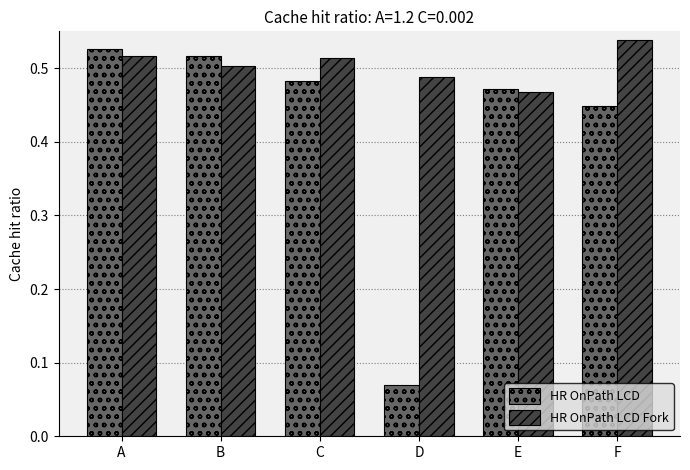

Rank the series by their average value, from lowest to highest.

HR OnPath LCD, HR OnPath LCD Fork